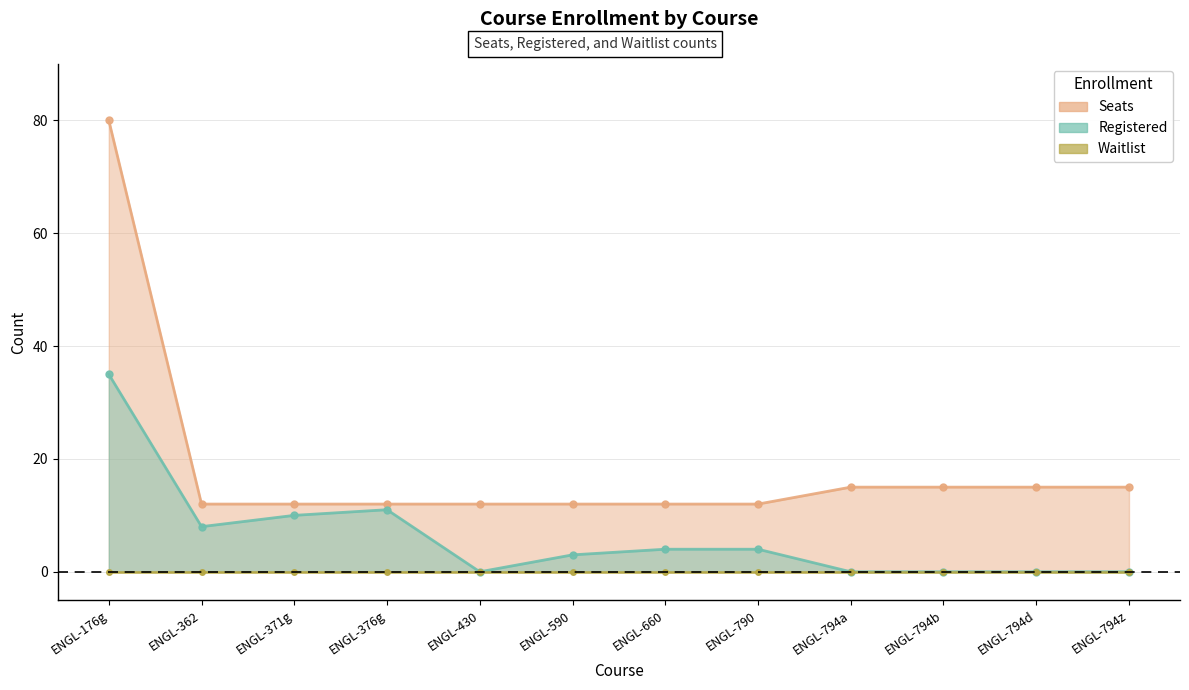

What is the sum of the Seats values at ENGL-371g and ENGL-362?

24